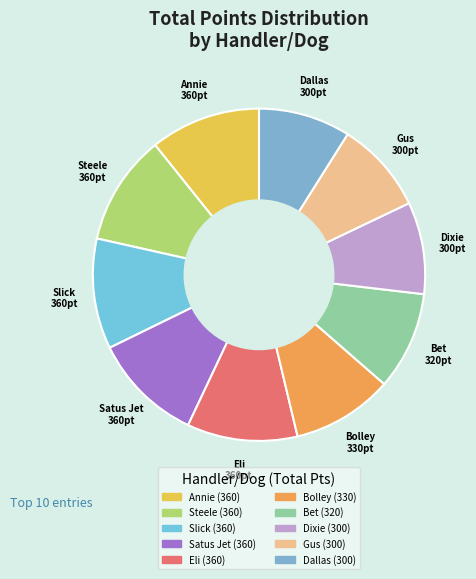

Is there a majority slice in this chart?

No